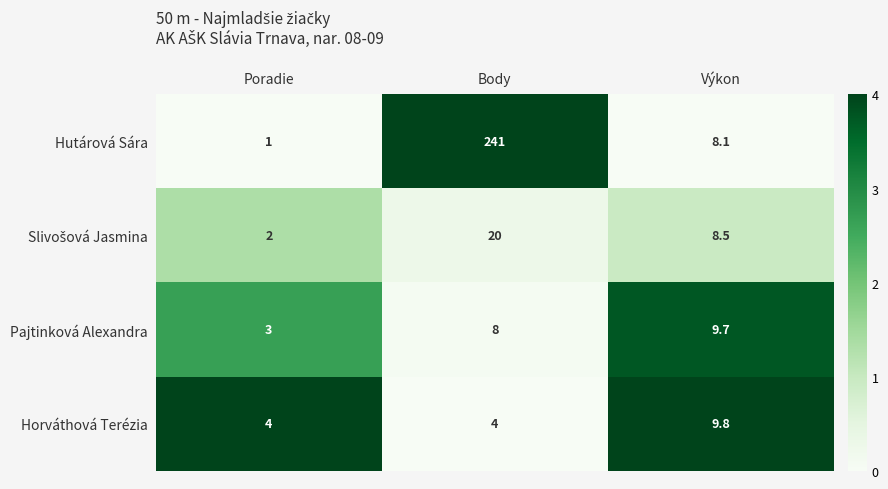

What is the sum of all Horváthová Terézia values?

17.8